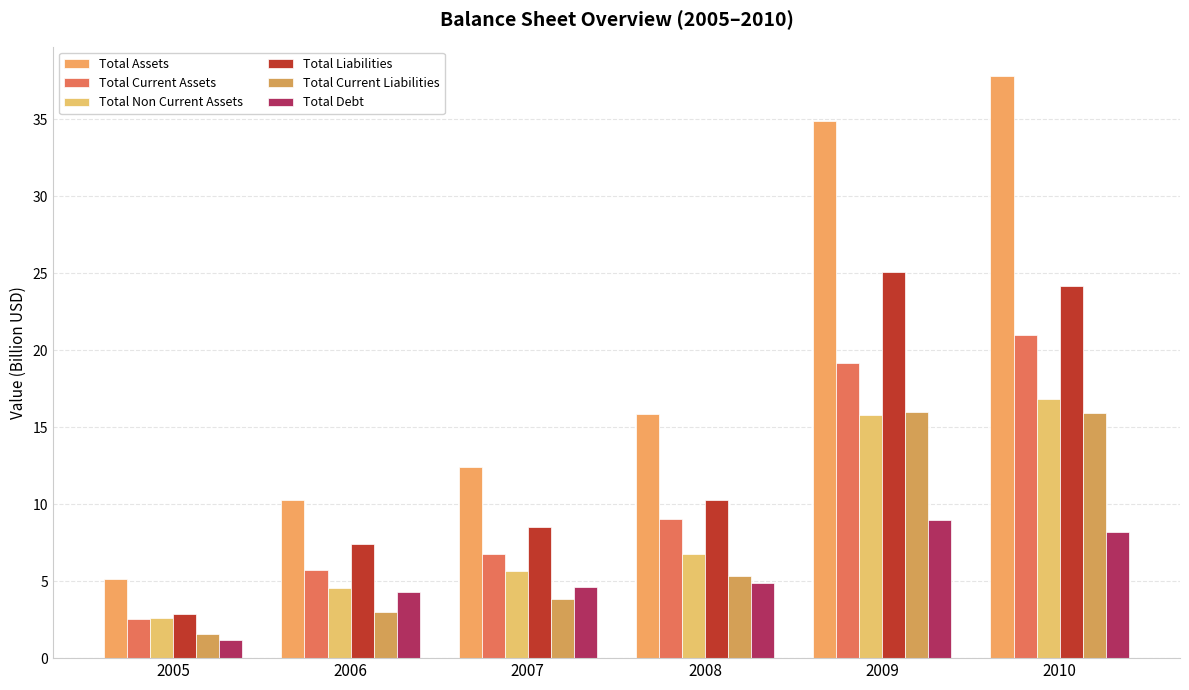

Does the chart contain stacked bars?

No